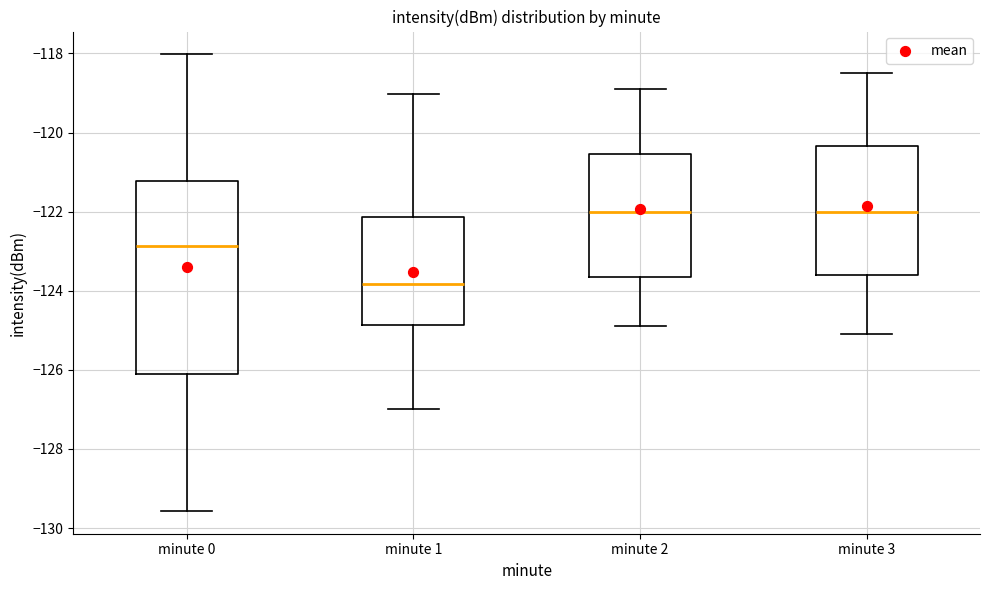

Reading left to right, read every box against the y-axis: the position of its median line, the range the box covers, and the ends of its whiskers. The values are not printed on the chart, so give them approximately, as read against the axis.

minute 0: median -122.8, box -126.2 to -121.2, whiskers -129.6 to -118.0
minute 1: median -123.8, box -124.8 to -122.2, whiskers -127.0 to -119.0
minute 2: median -122.0, box -123.6 to -120.6, whiskers -124.8 to -118.8
minute 3: median -122.0, box -123.6 to -120.4, whiskers -125.0 to -118.4